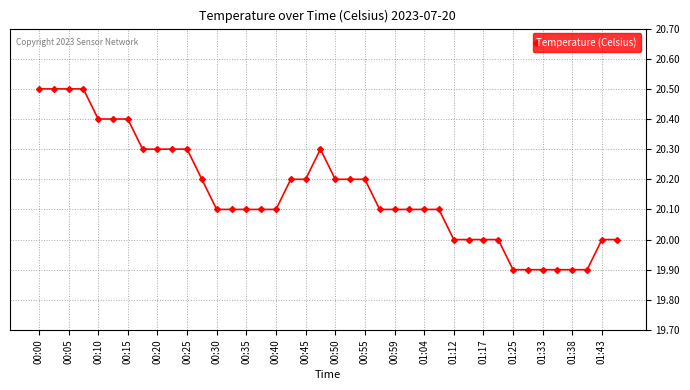

What is the maximum value shown in the chart?

20.5